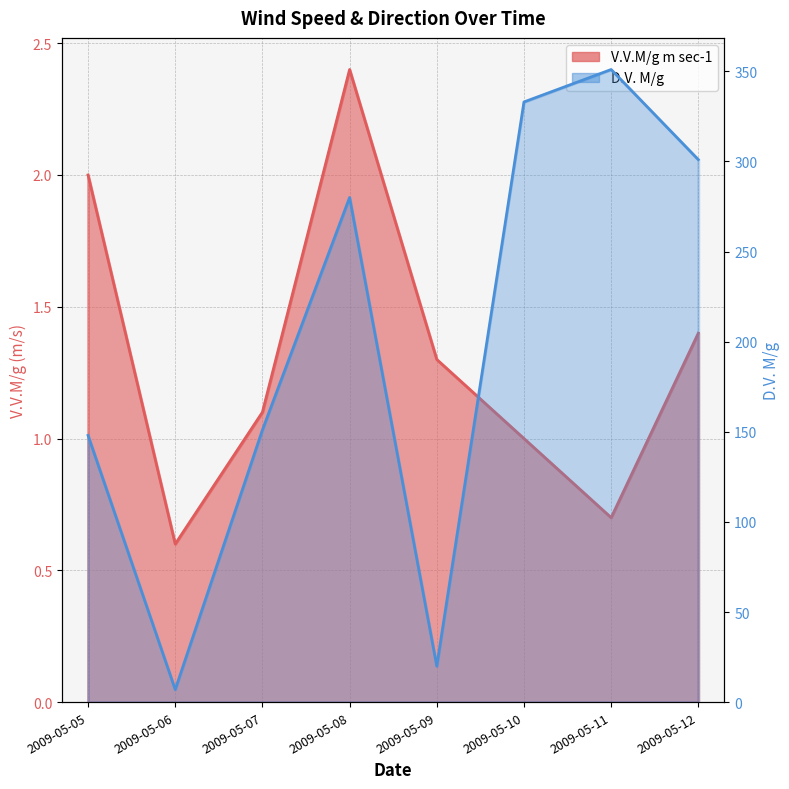

What is the total value across all series at 2009-05-06?

7.6